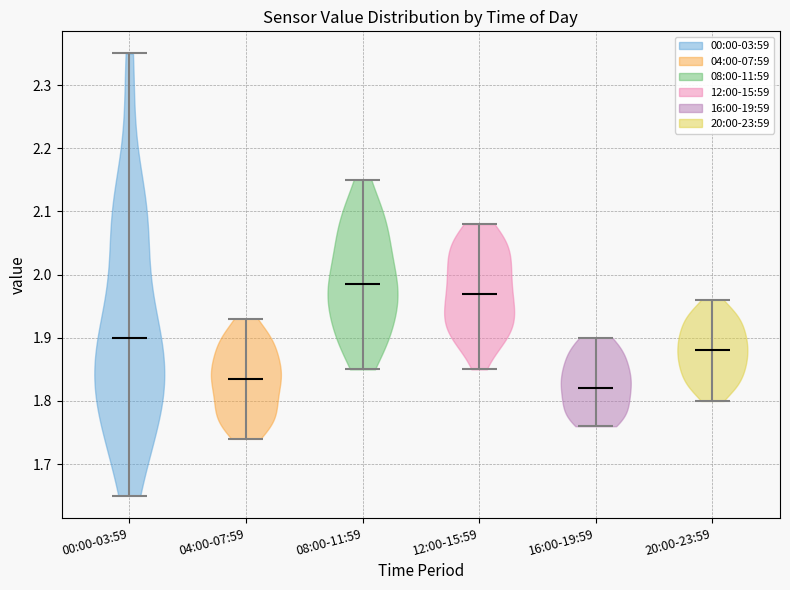

Where does the median line of the violin for 12:00-15:59 sit on the y-axis? The values are not printed on the chart, so give them approximately, as read against the axis.

1.97